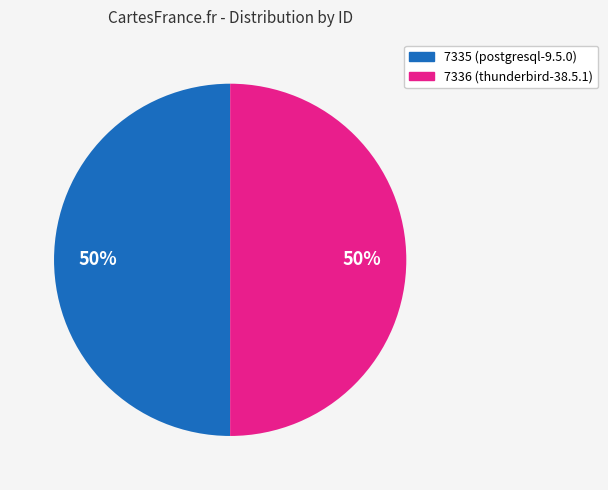

To the nearest percent, what percentage of the pie is 7335?

50%